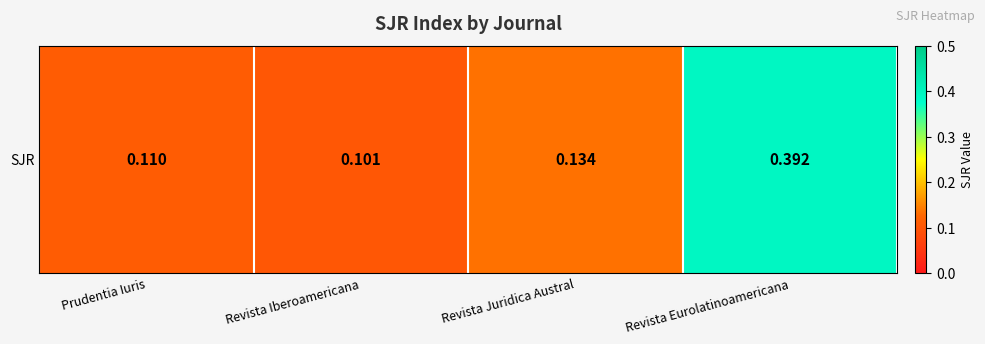

Reading left to right, list all the values displayed in this chart.

Prudentia Iuris=0.1	Revista Iberoamericana=0.1	Revista Juridica Austral=0.1	Revista Eurolatinoamericana=0.4